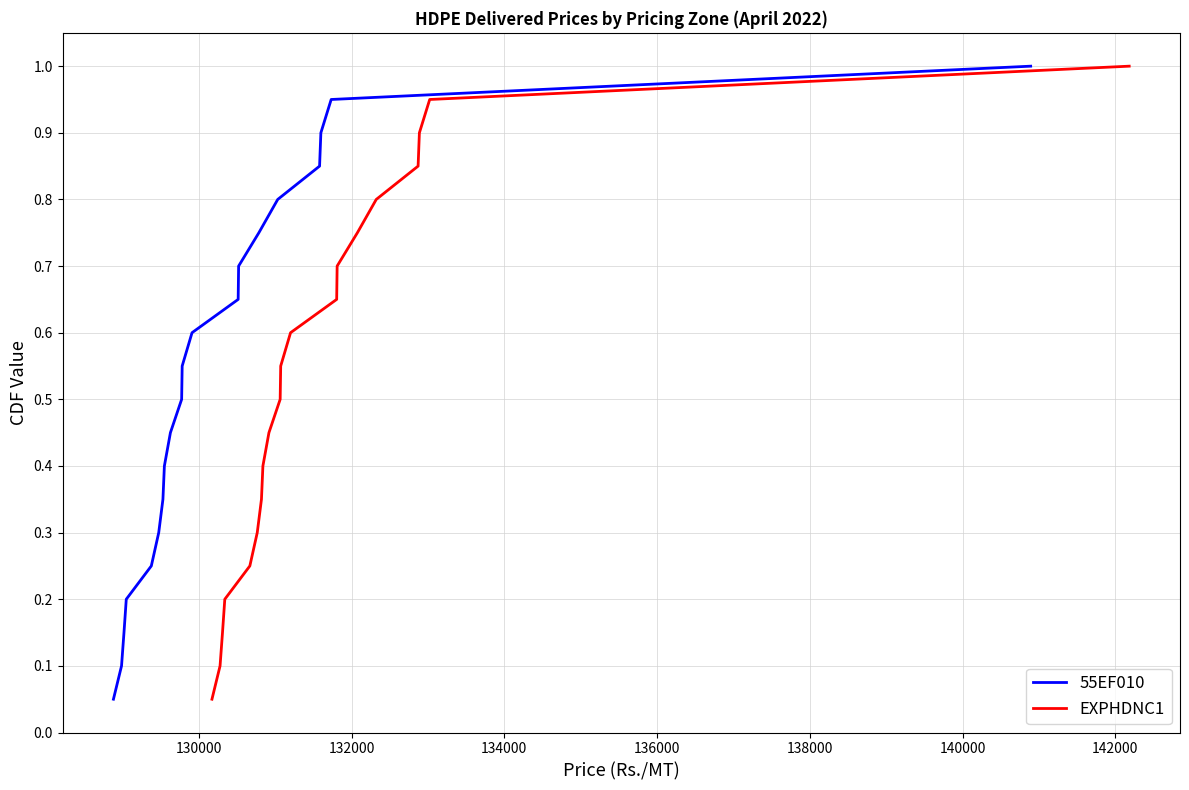

How many lines are shown in the chart?

2